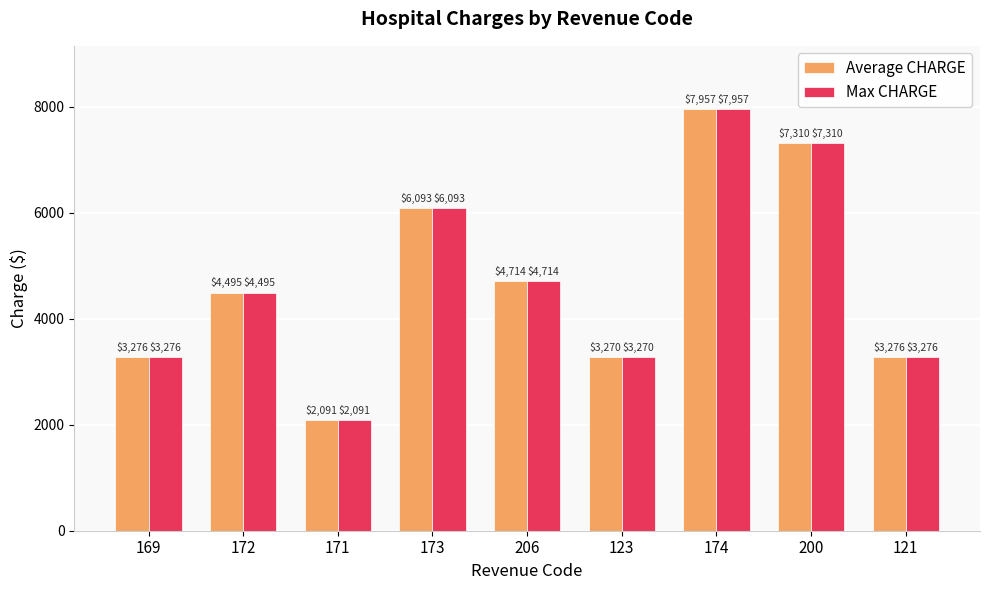

Count the number of data series in this chart.

2